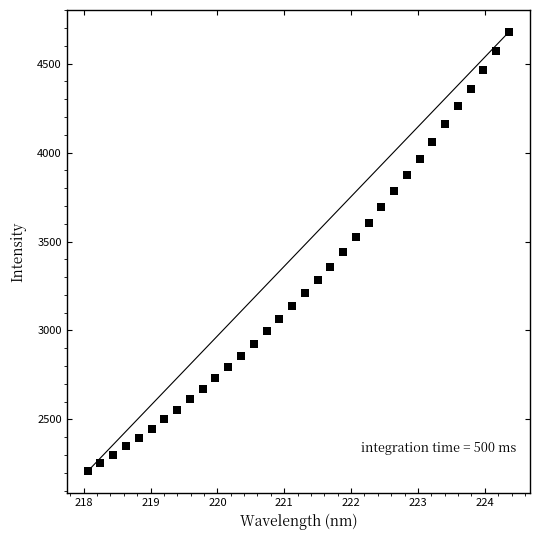

What is the range of Y values (max minus min)?

2469.0